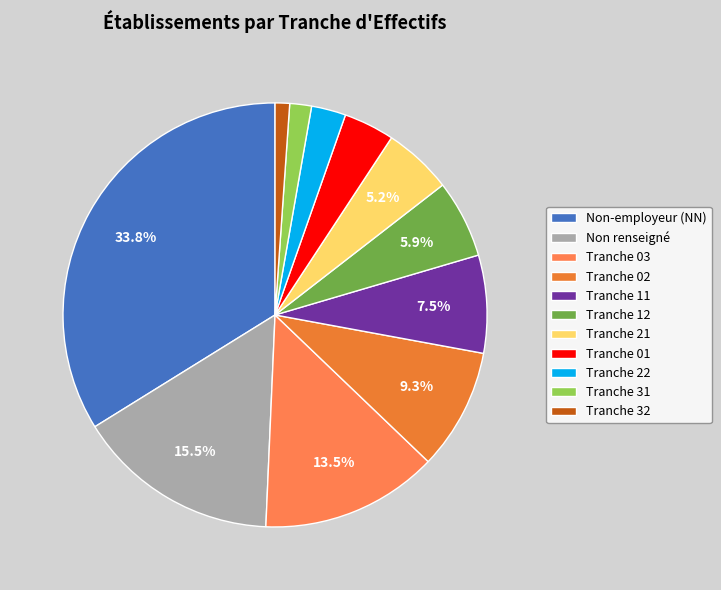

What is the largest slice in the pie chart?

Non-employeur (NN)